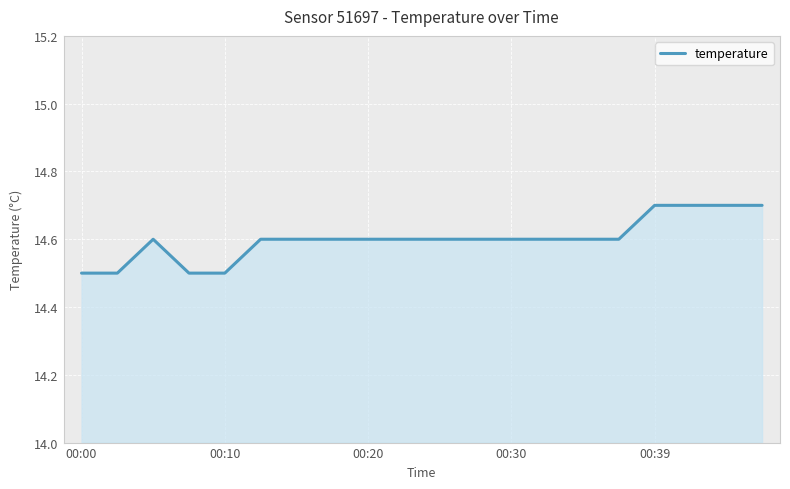

What is the maximum value shown in the chart?

14.7